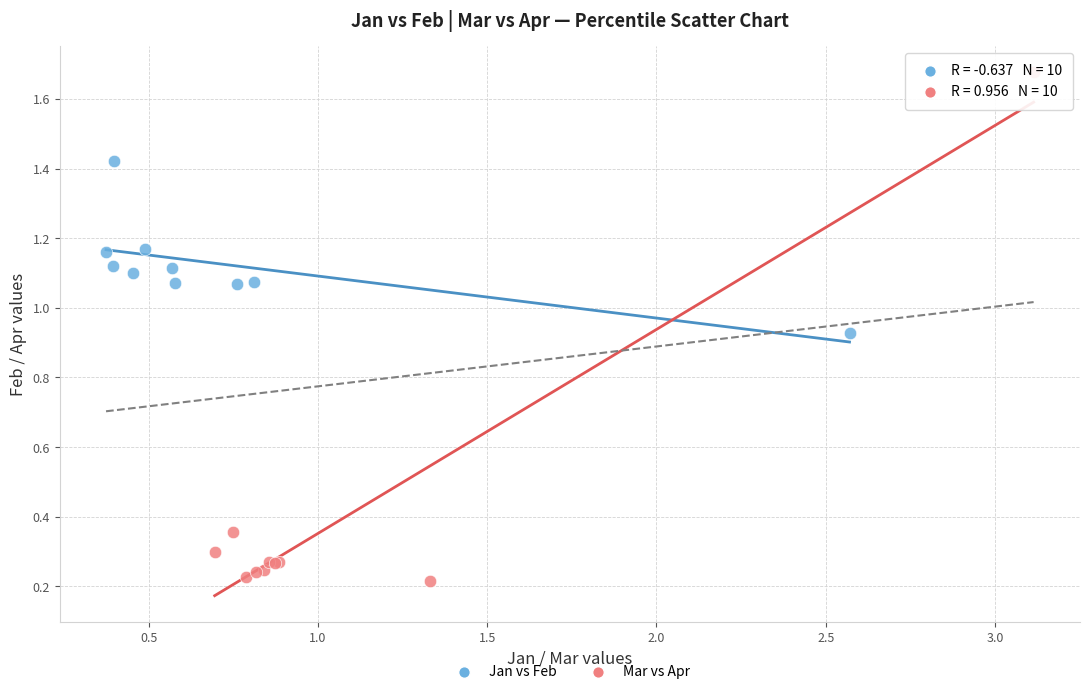

Which series reaches the minimum Y coordinate?

Mar vs Apr